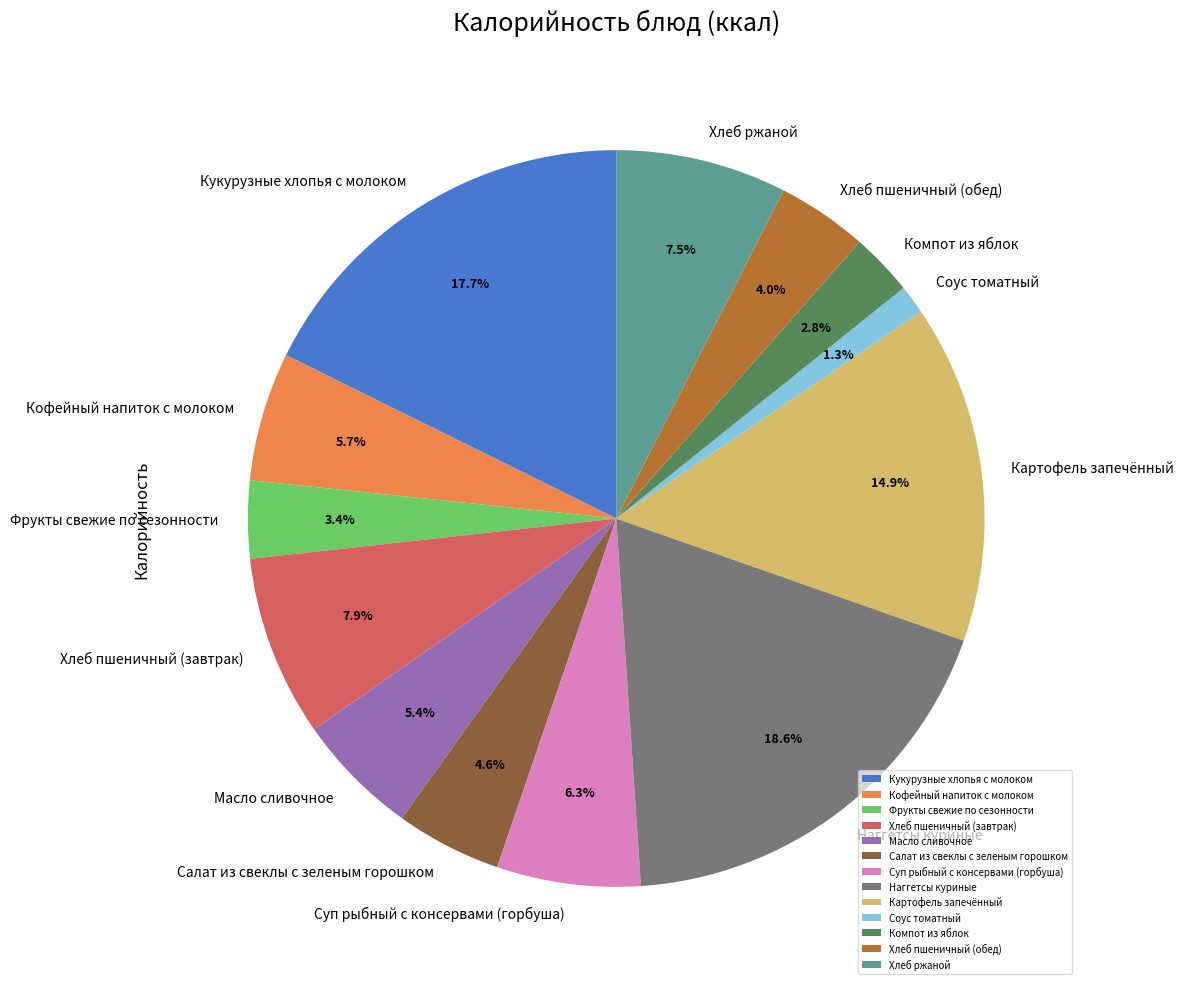

Is the sum of Масло сливочное and Картофель запечённый greater than half?

No